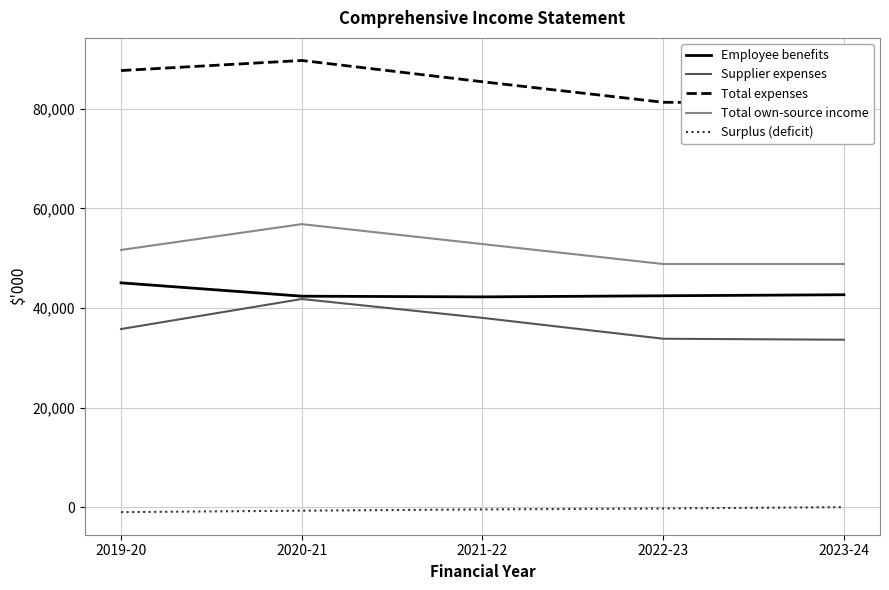

The value of Supplier expenses at 2021-22 is 60053. True or false?

False